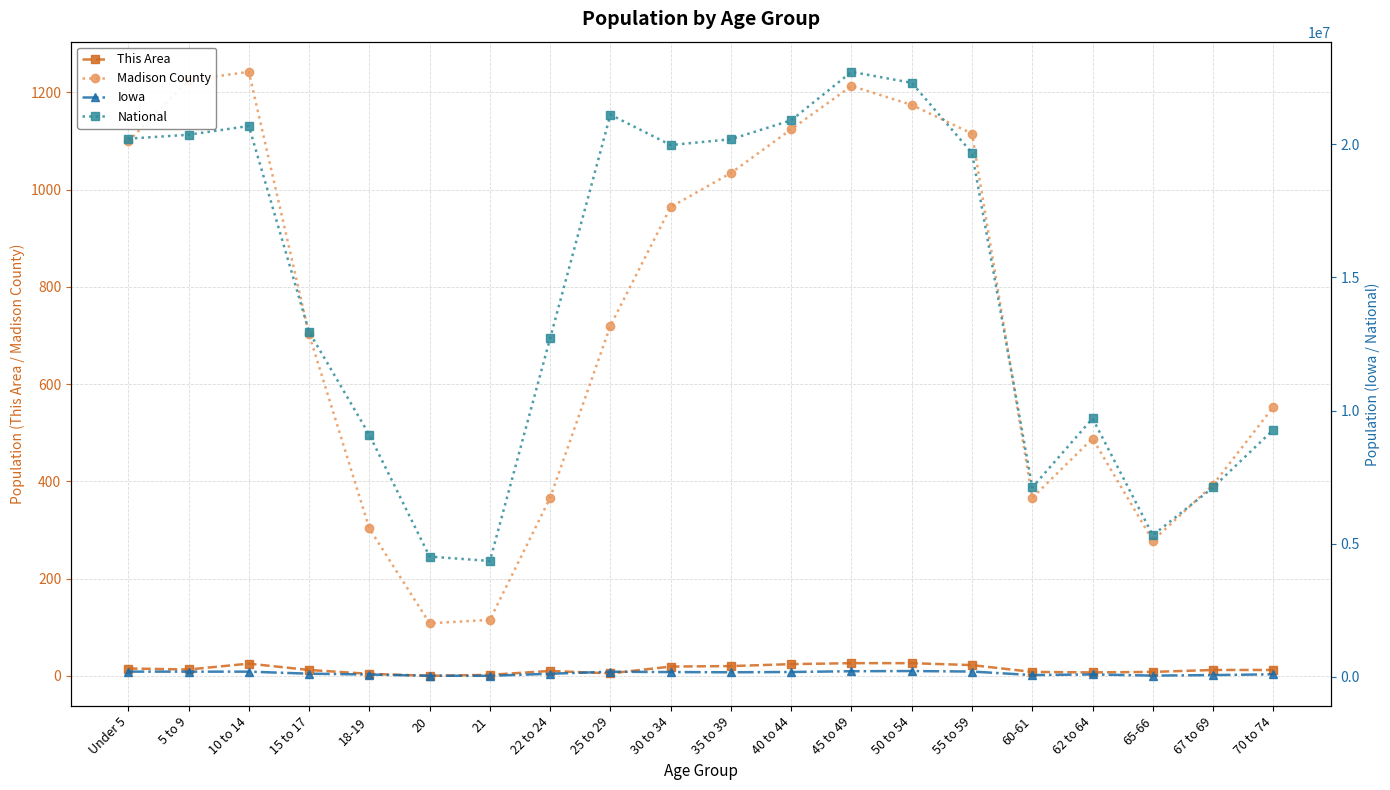

At how many categories does at least one series exceed 10274039?

12